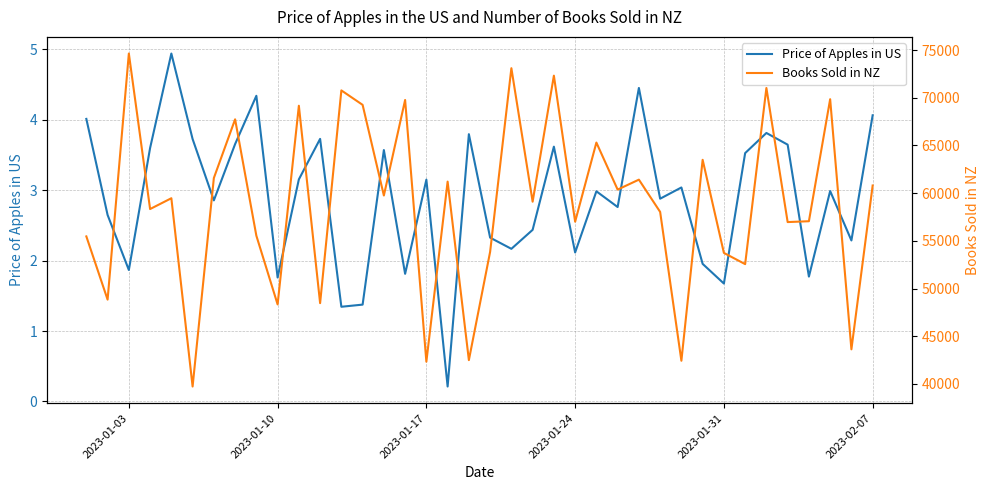

Is it true that Price of Apples in US equals 0.9 at 2023-02-07?

False